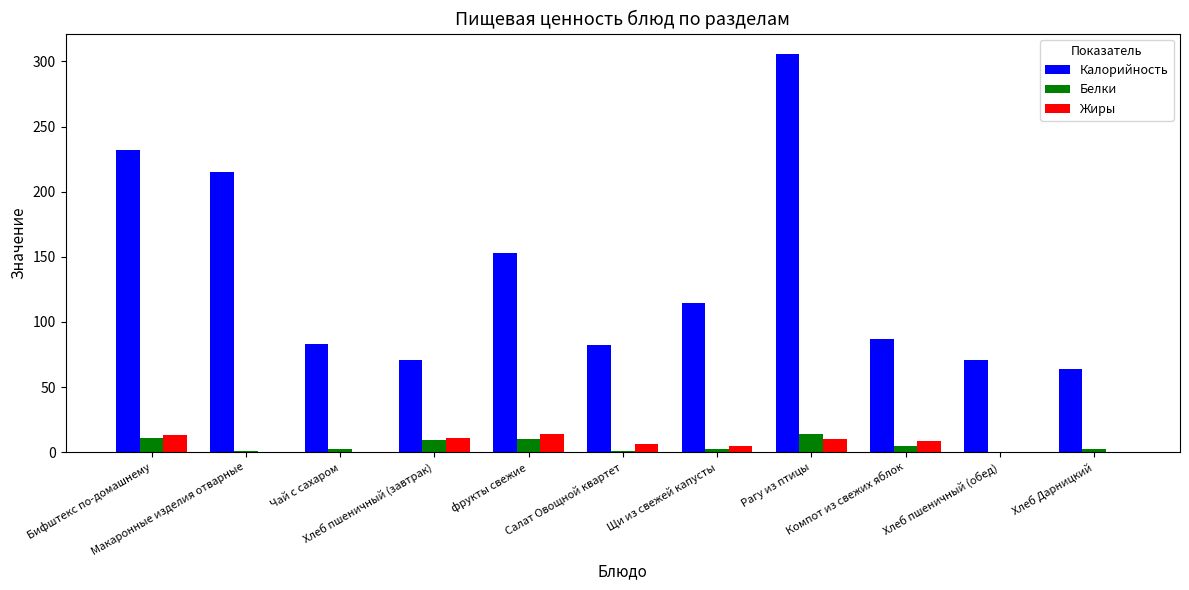

Which series has the largest total across all categories?

Калорийность